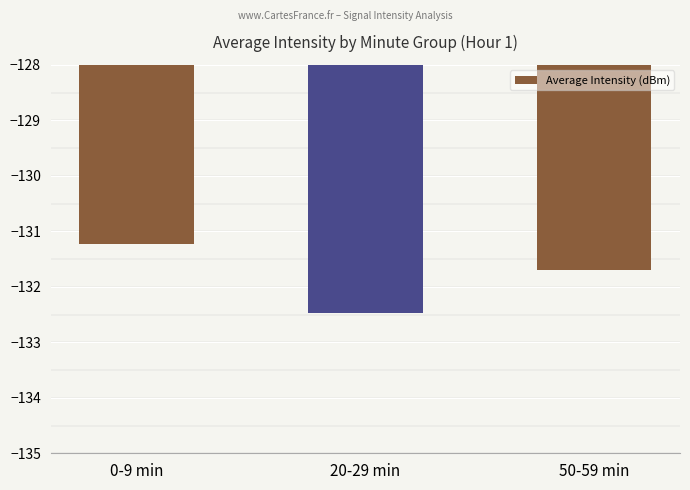

The chart shows a value of -60.4 at 50-59 min. True or false?

False